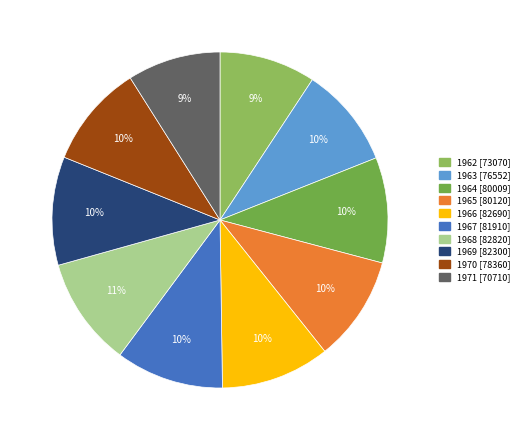

To the nearest percent, what is the difference between the largest and smallest slice percentages?

2%